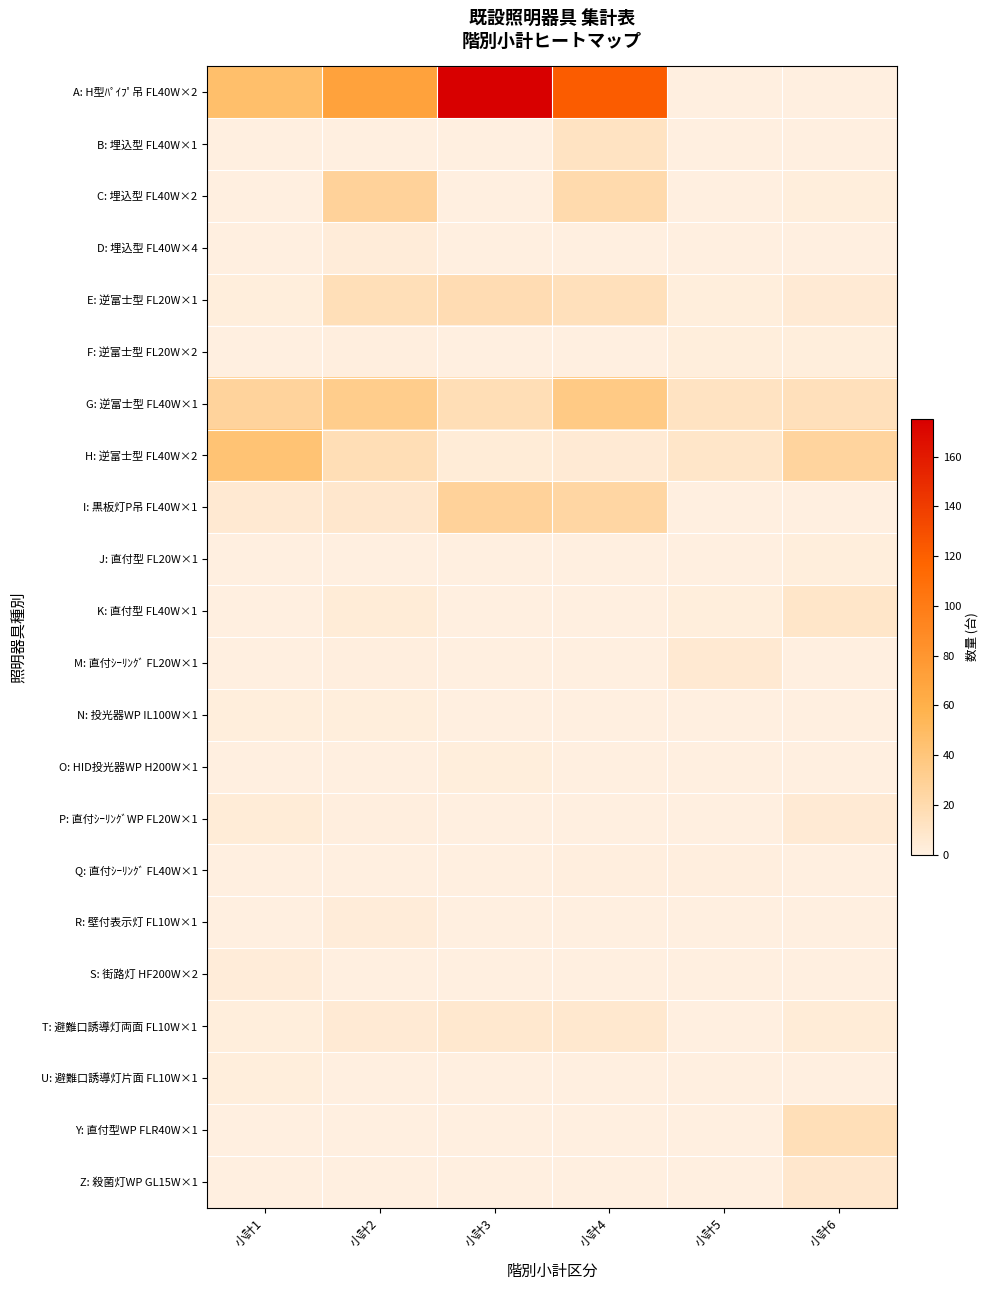

Count the number of data series in this chart.

22